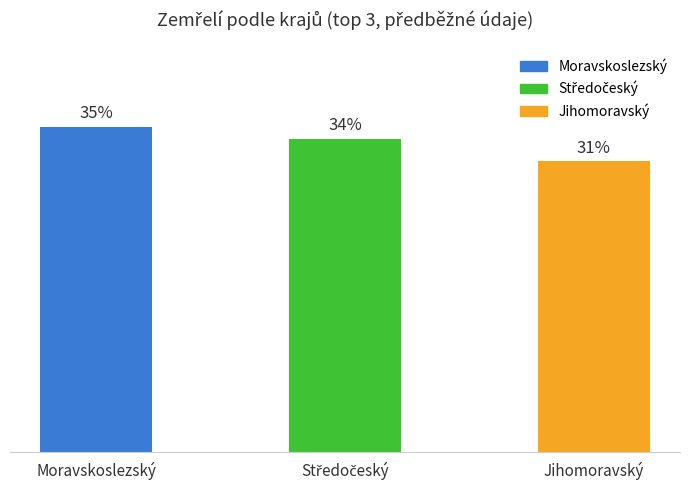

The chart shows a value of 35.0 at Moravskoslezský. True or false?

True